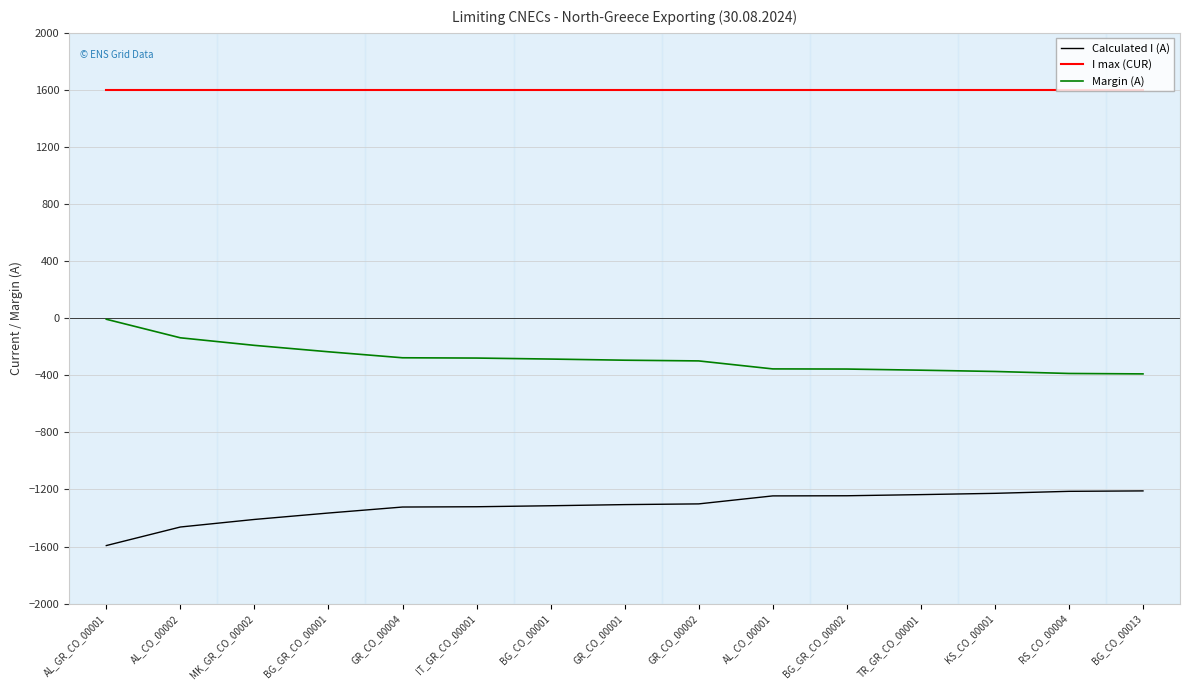

What is the average value of the Calculated I (A) series?

-1318